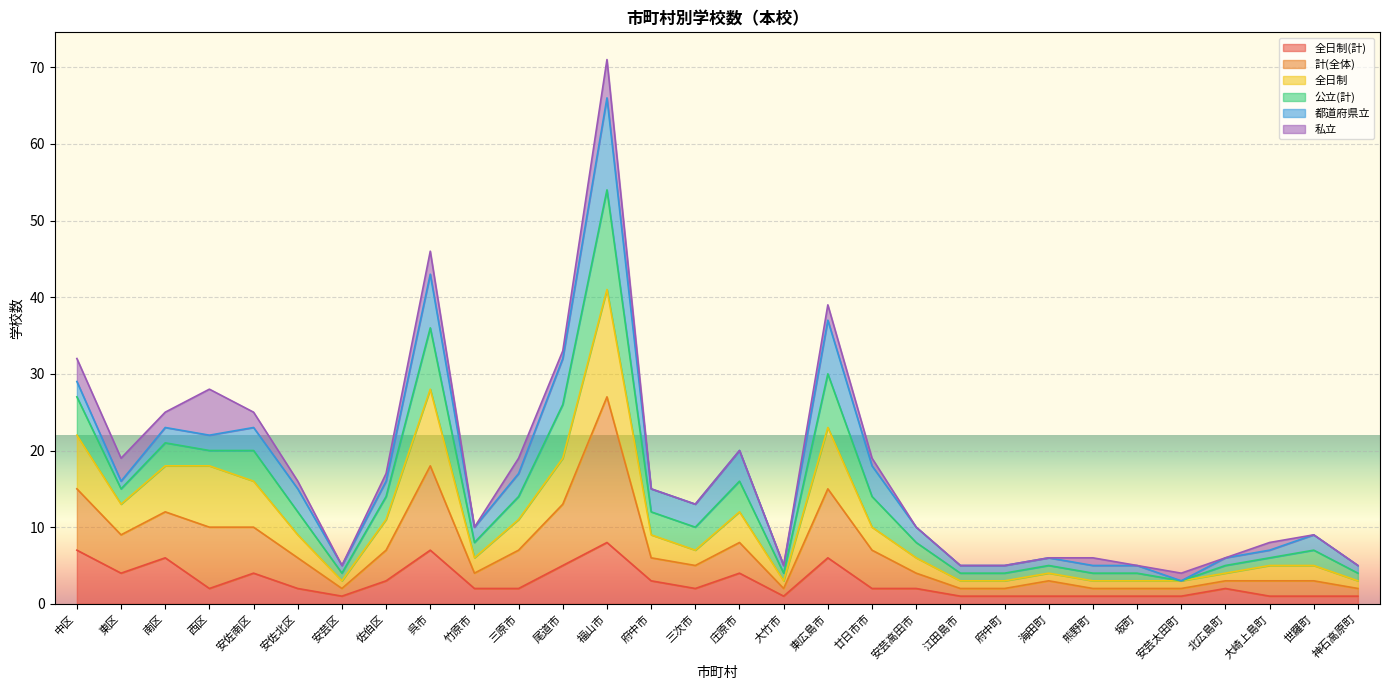

How many interior local peaks does the 全日制 series have?

5